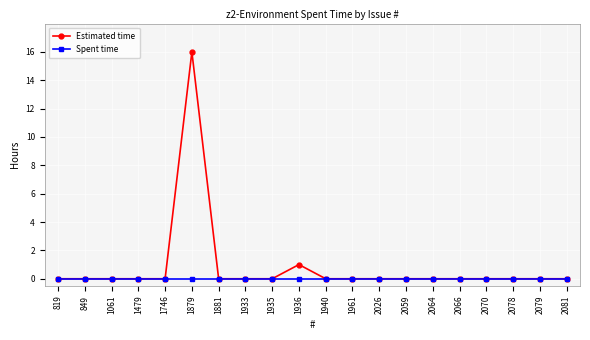

What are all the series names shown in the legend?

Estimated time, Spent time